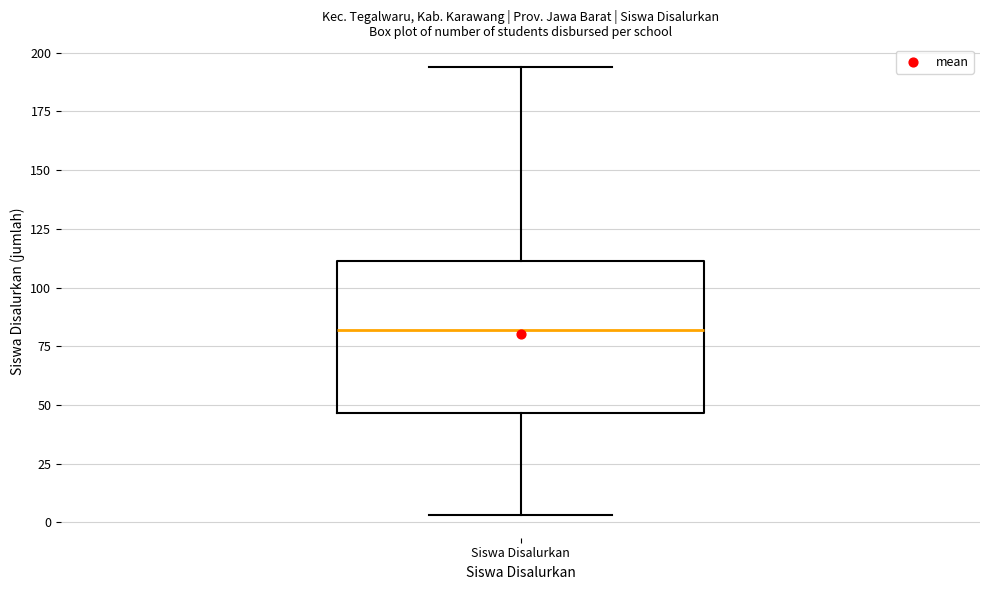

Read this box plot against the y-axis: the position of the median line, the range covered by the box, and the ends of both whiskers. The values are not printed on the chart, so give them approximately, as read against the axis.

median 80, box 45 to 110, whiskers 5 to 195